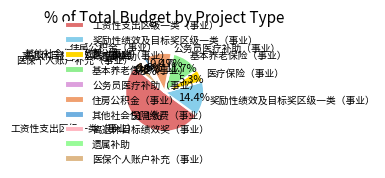

To the nearest percent, what is the average slice percentage?

10%